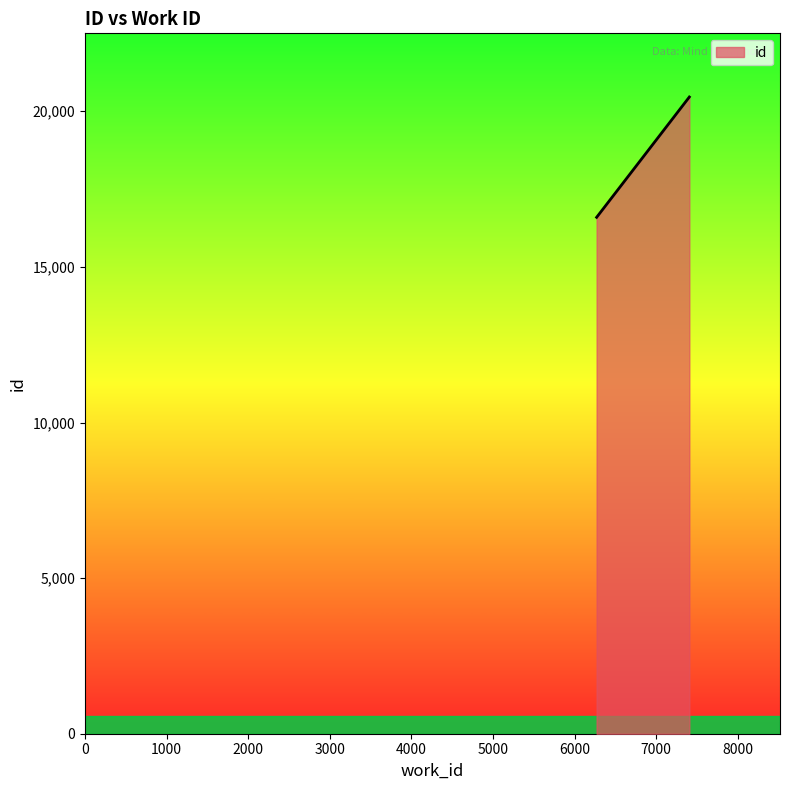

What is the average value?

19168